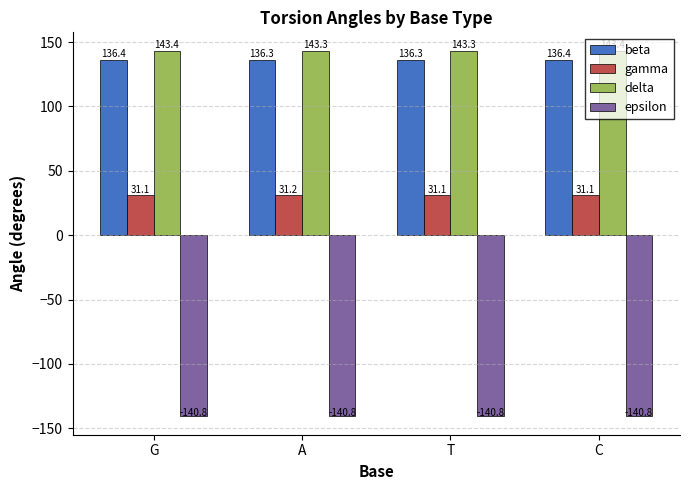

What is the lowest value of the epsilon series?

-140.8